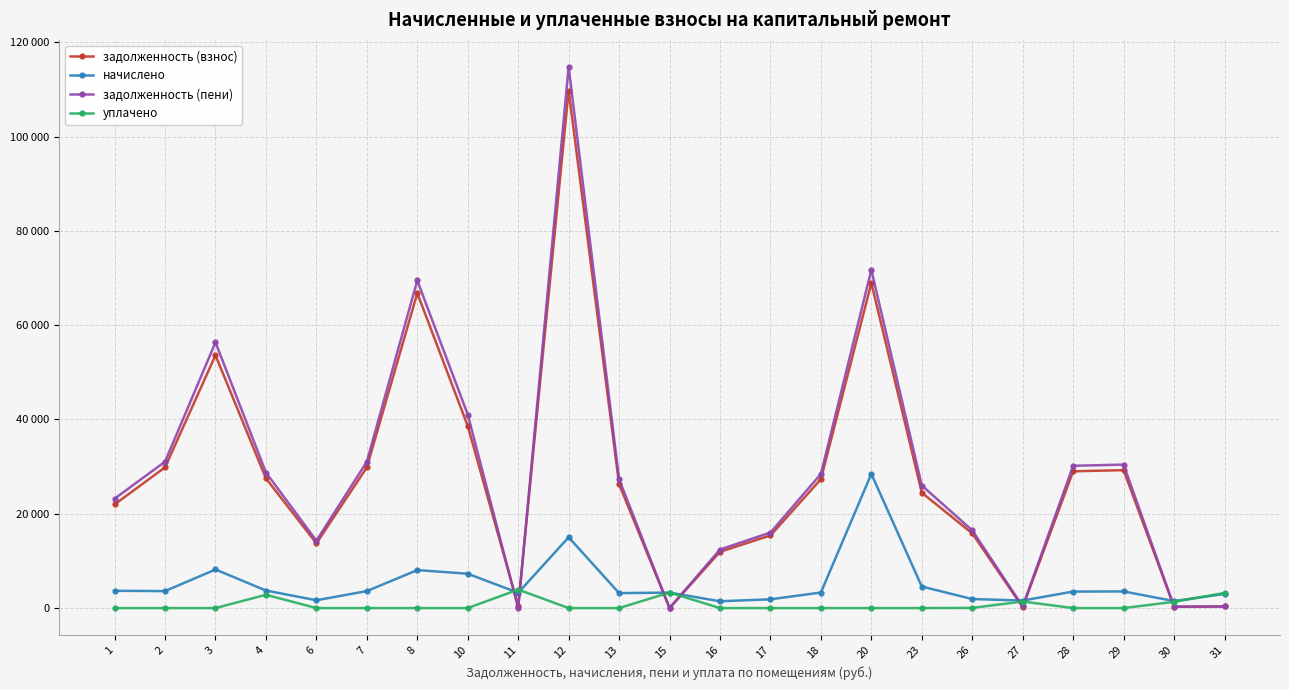

Which series has the widest spread of values?

задолженность (пени)